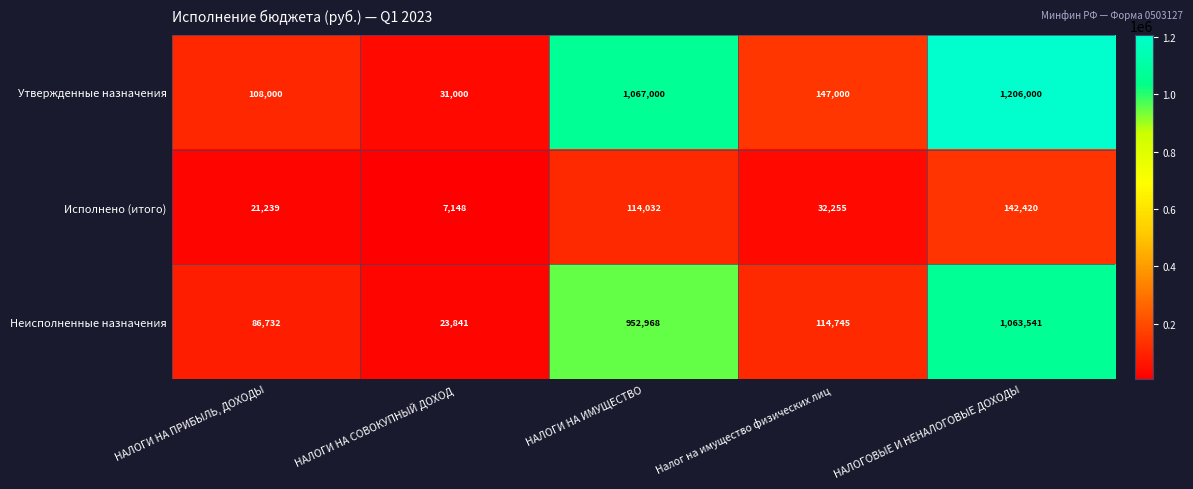

Reading right to left, list all the values displayed in this chart.

Утвержденные назначения: 1206000	147000	1067000	31000	108000
Исполнено (итого): 142420	32255	114032	7148	21239
Неисполненные назначения: 1063541	114745	952968	23841	86732